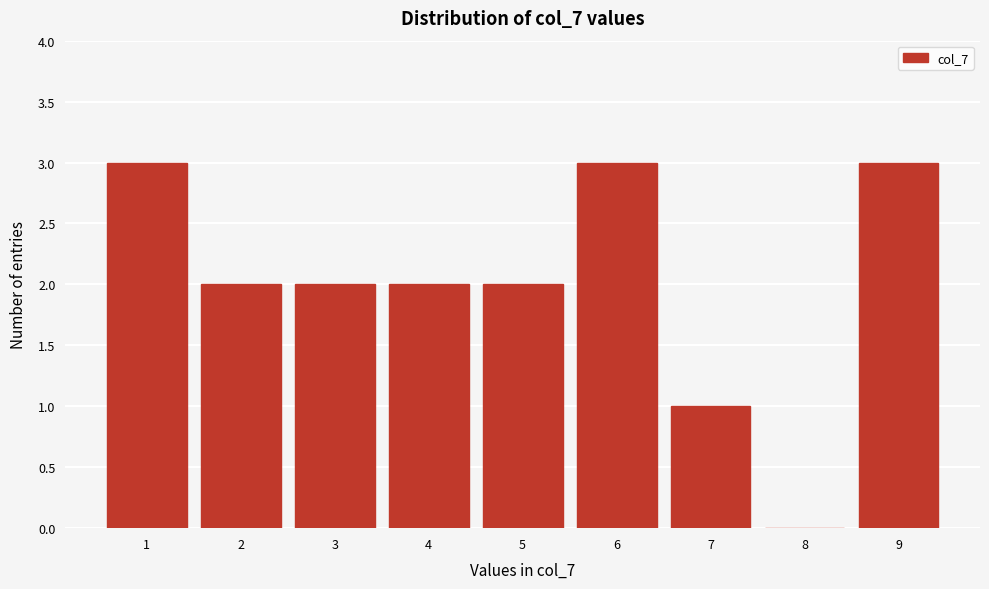

Reading left to right, list all the values displayed in this chart.

1=3	2=2	3=2	4=2	5=2	6=3	7=1	8=0	9=3